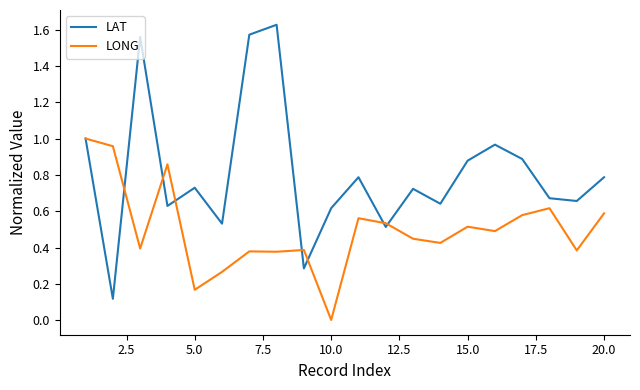

Which series has the widest spread of values?

LAT